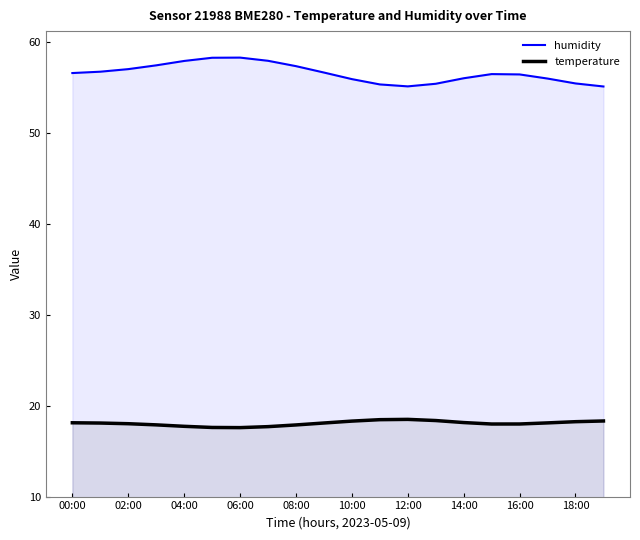

How many lines are shown in the chart?

2